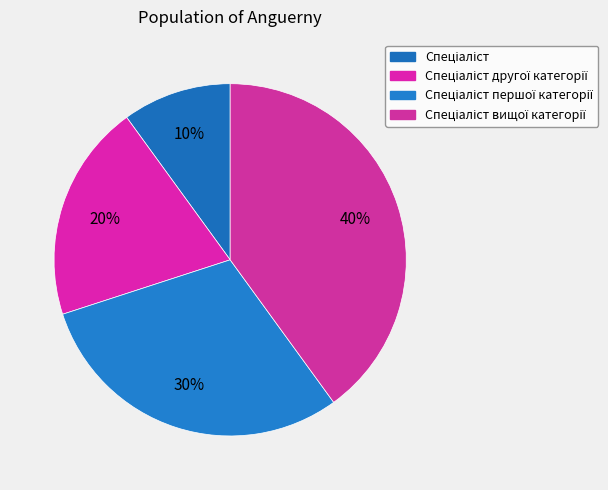

What is the smallest slice in the pie chart?

Спеціаліст